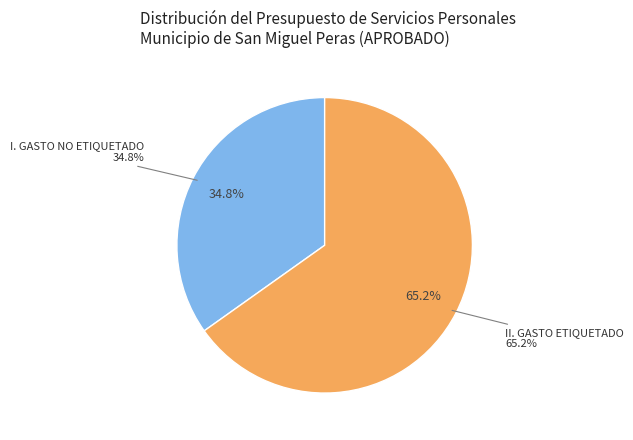

To the nearest percent, what portion does I. GASTO NO ETIQUETADO represent?

35%